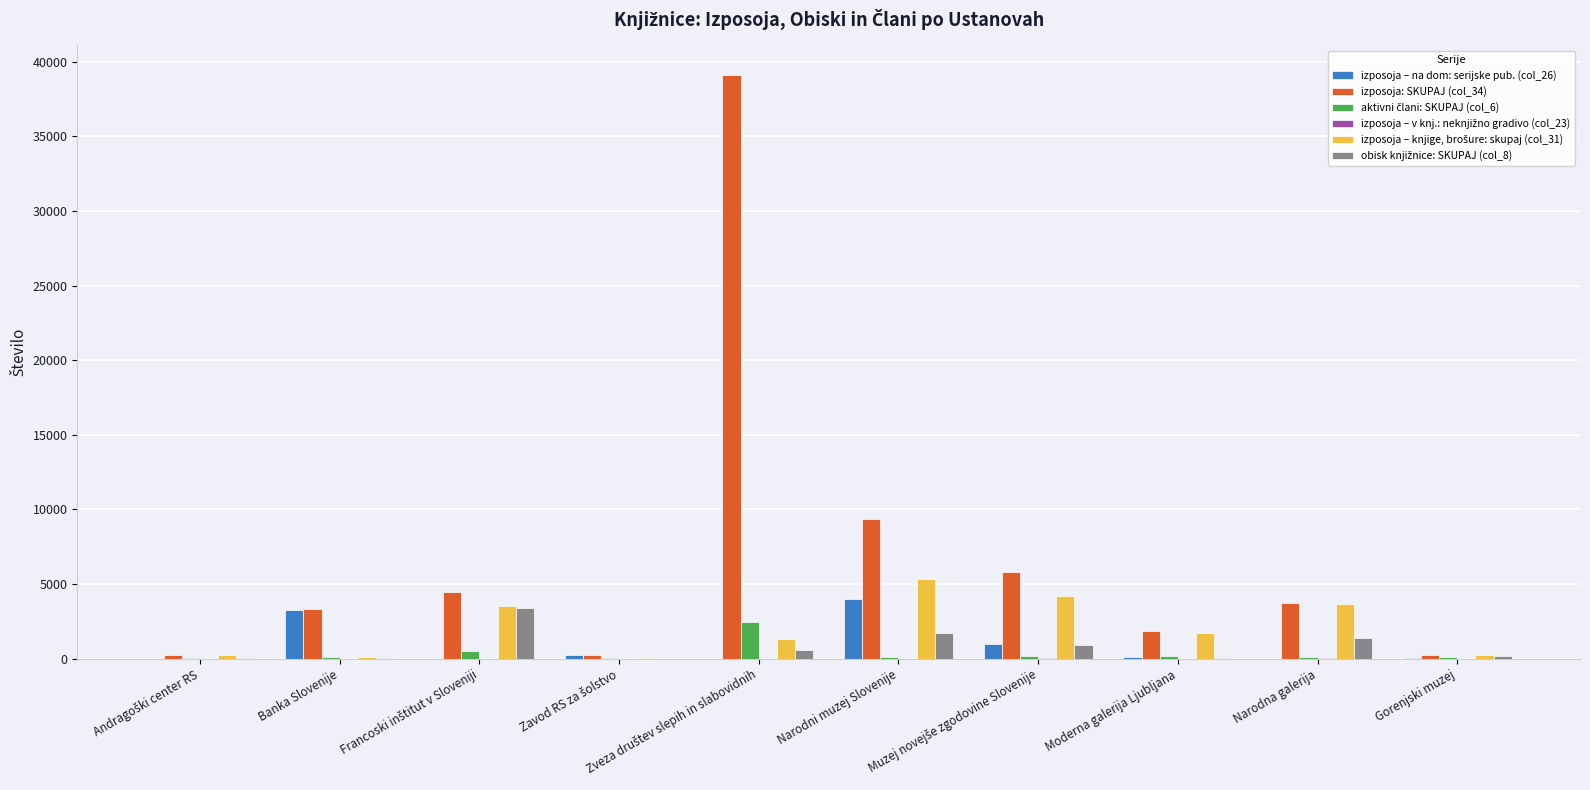

Which series has the largest total across all categories?

izposoja: SKUPAJ (col_34)